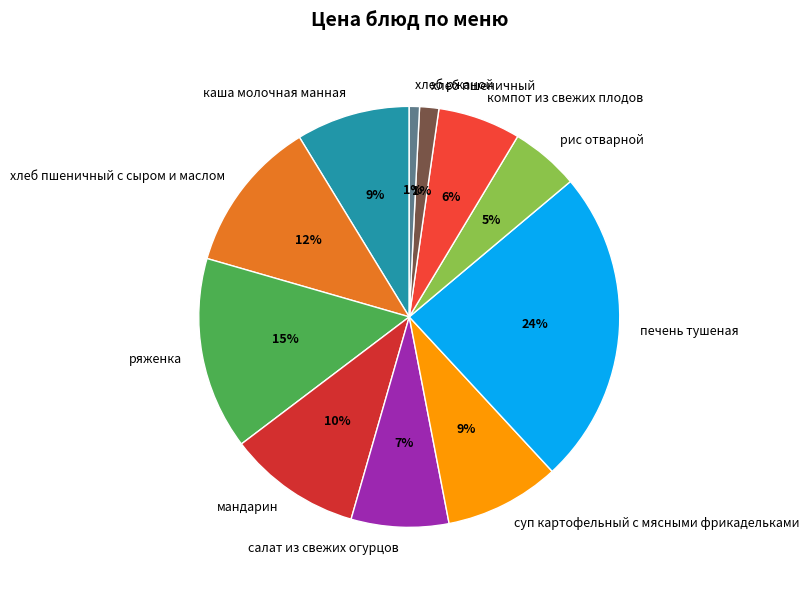

To the nearest percent, what is the difference between the largest and smallest slice percentages?

23%